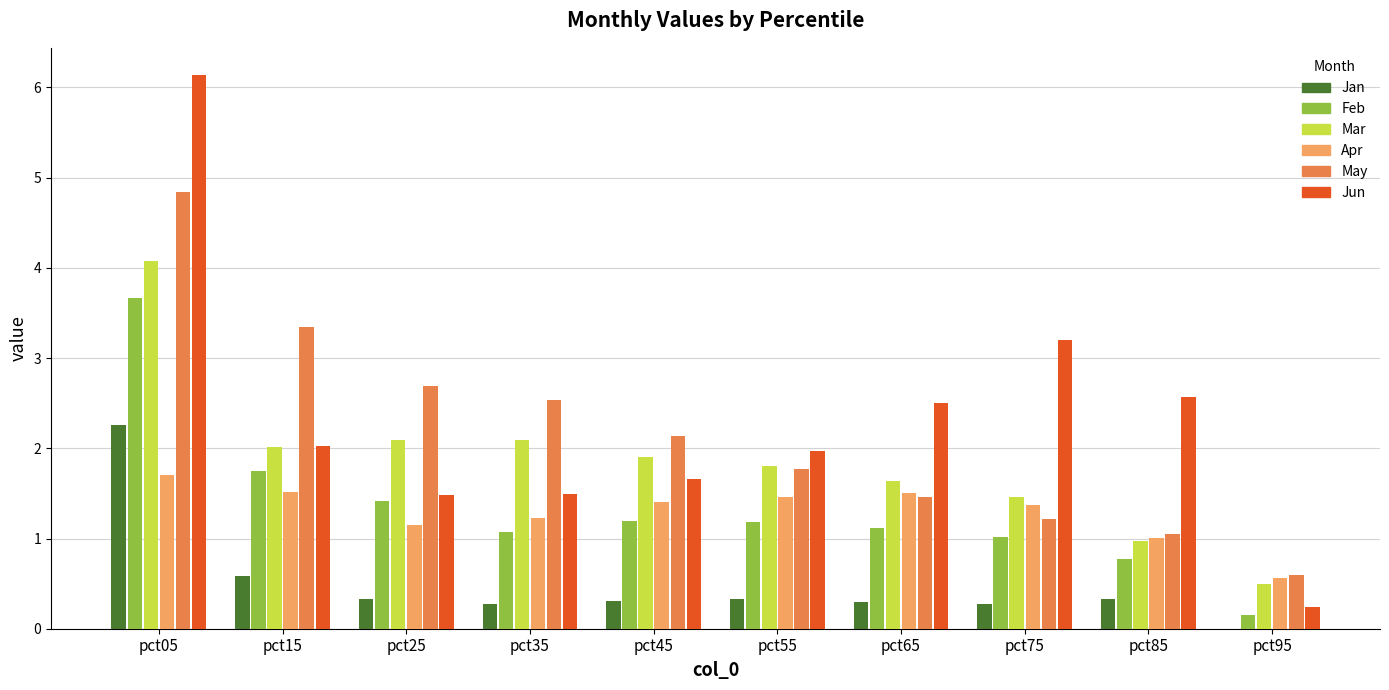

What are all the series names shown in the legend?

Jan, Feb, Mar, Apr, May, Jun